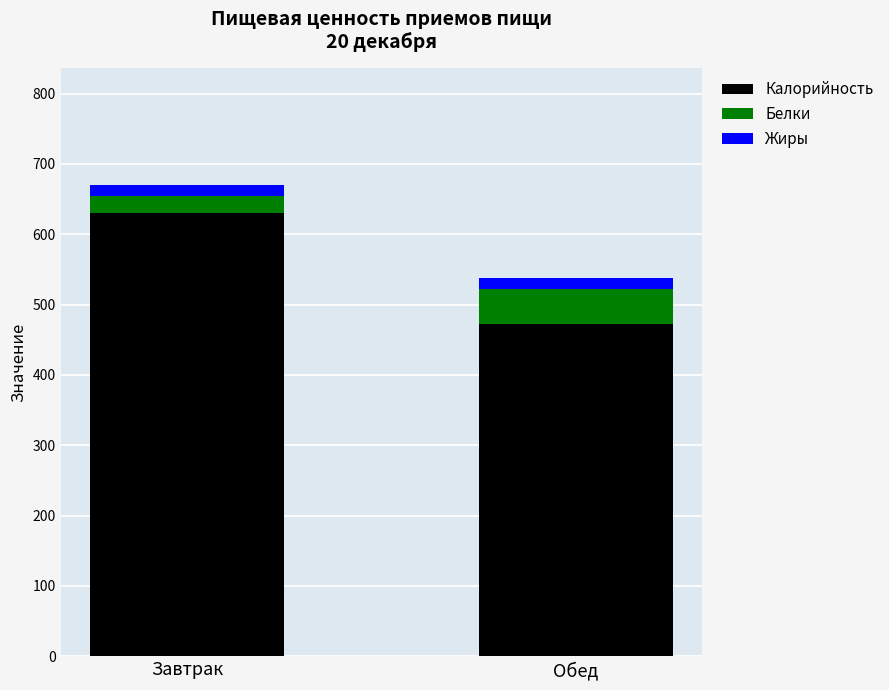

How many distinct data groups are displayed?

3